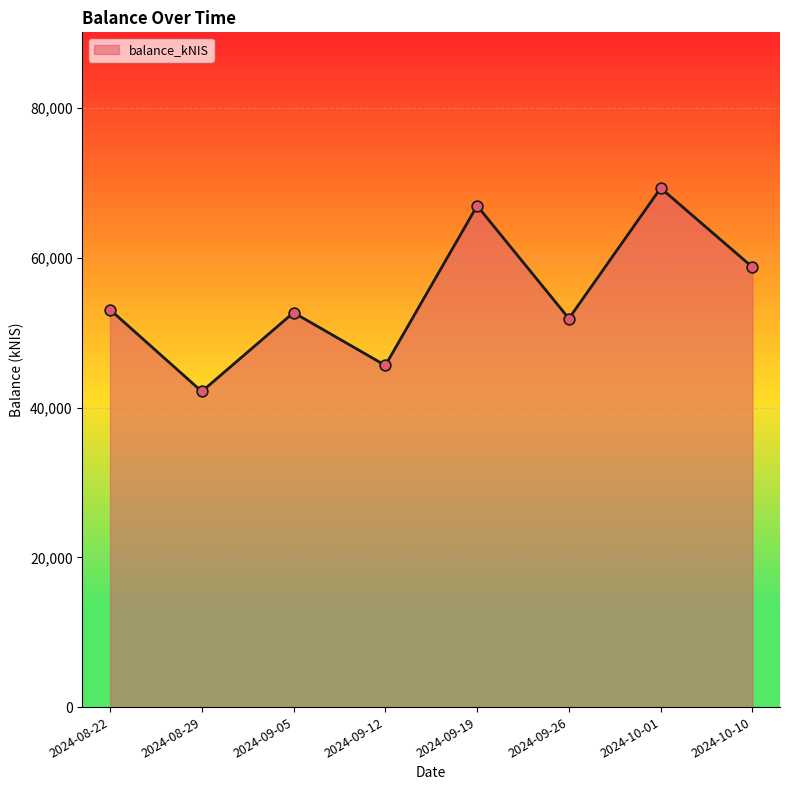

Approximately how many times larger is the value at 2024-09-05 compared to 2024-10-01?

0.8